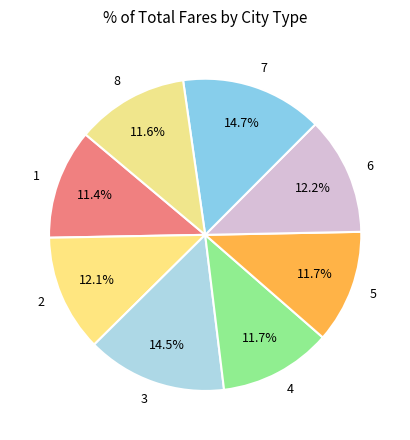

What is the total percentage of 4 and 2?

23.8%